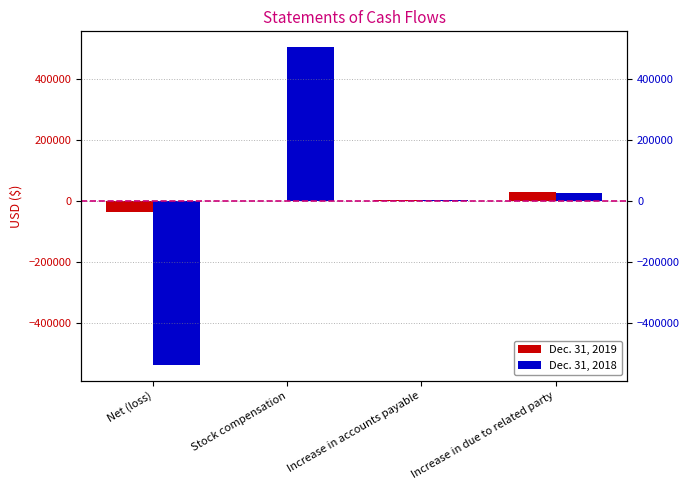

How many series are shown in this chart?

2